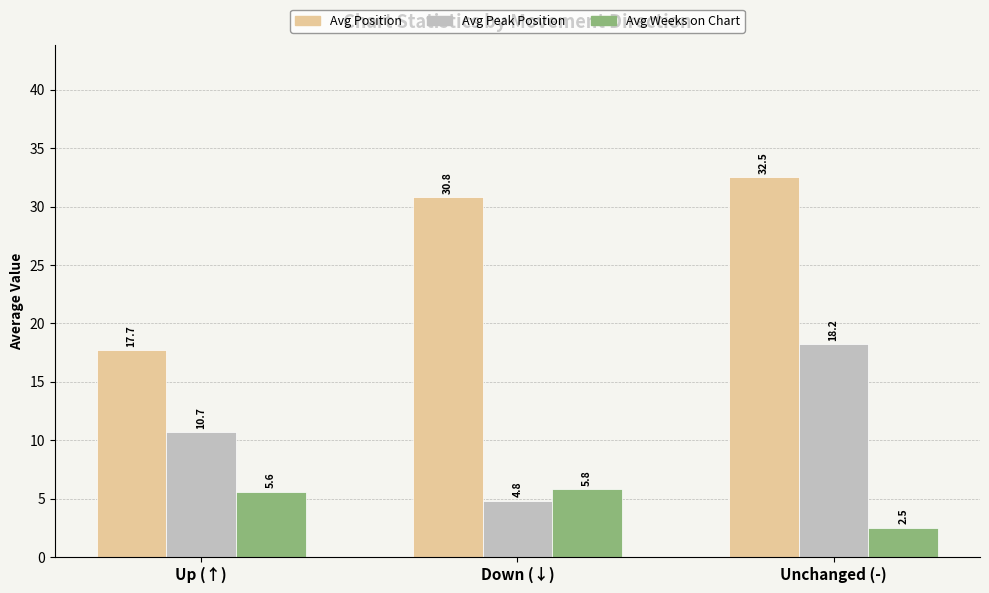

Rank the series by their average value, from lowest to highest.

Avg Weeks on Chart, Avg Peak Position, Avg Position